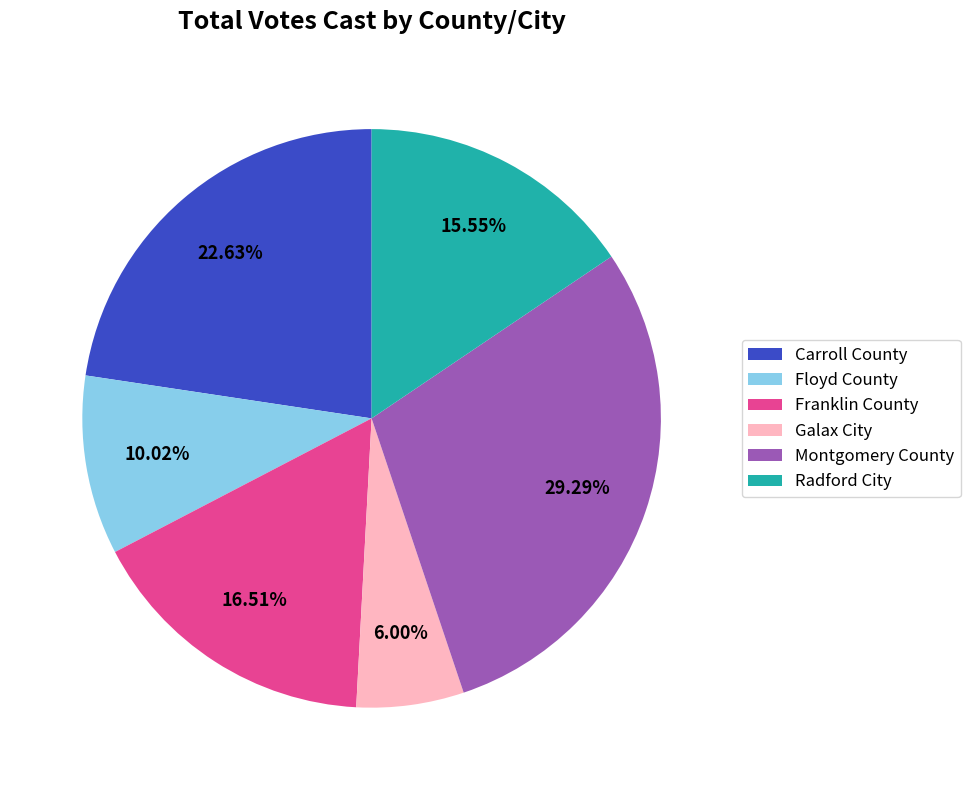

Does Carroll County represent more than half of the total?

No